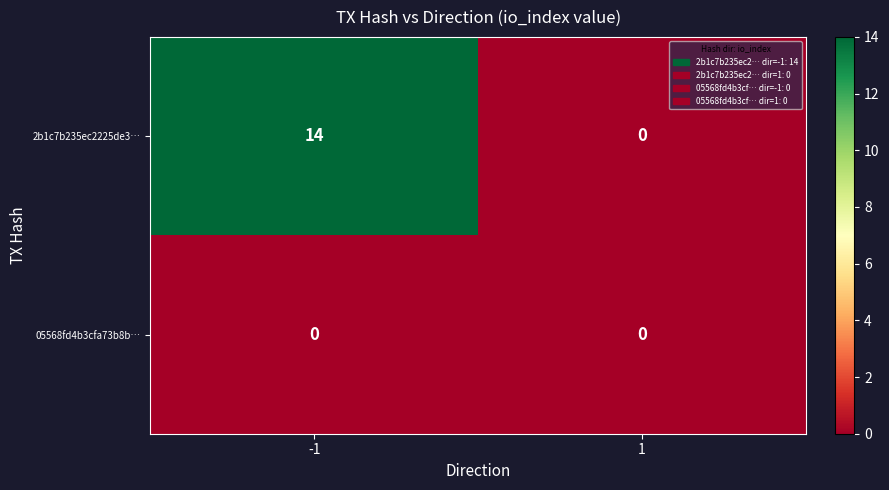

Which series has the largest range (max minus min)?

2b1c7b235ec2225de3…